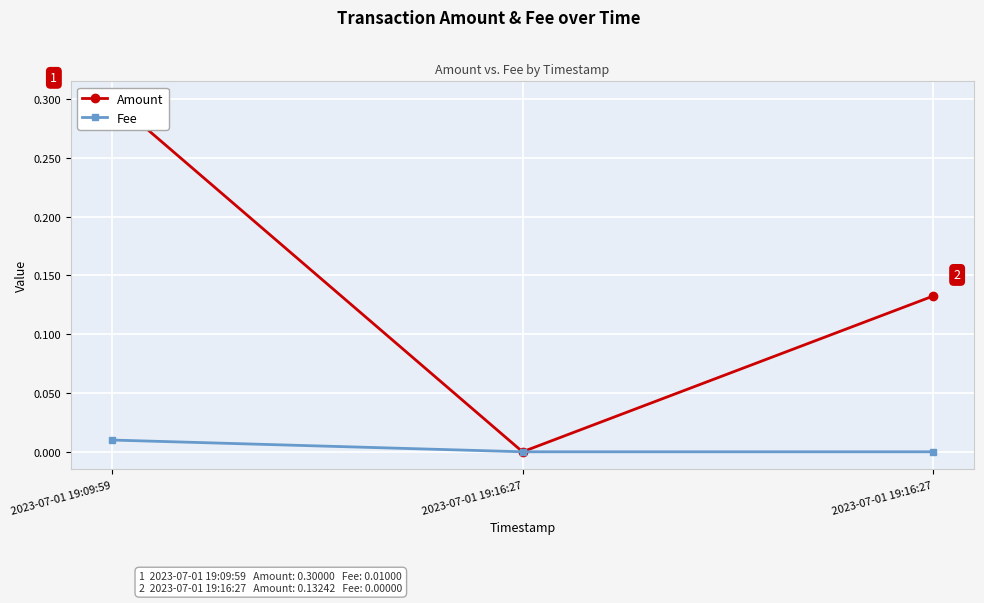

Reading left to right, what are all the values shown in this chart?

Amount: 2023-07-01 19:09:59=0.3	2023-07-01 19:16:27=0.0	2023-07-01 19:16:27=0.1
Fee: 2023-07-01 19:09:59=0.0	2023-07-01 19:16:27=0.0	2023-07-01 19:16:27=0.0